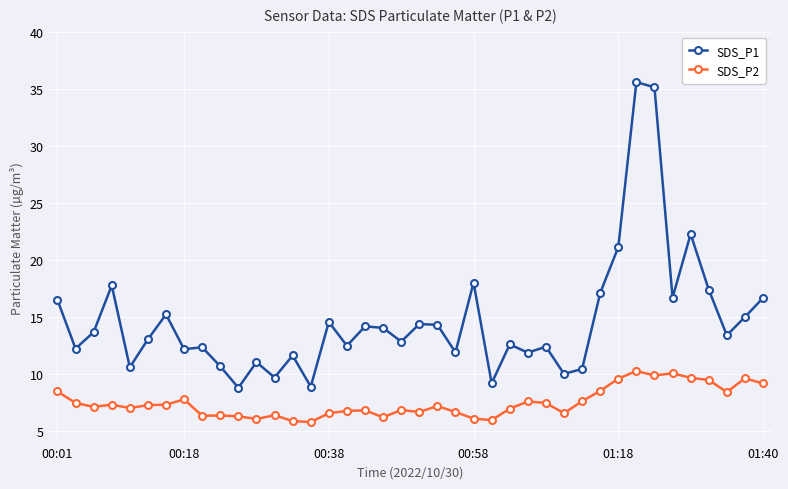

What is the difference between the maximum and minimum values in the SDS_P2 series?

4.5